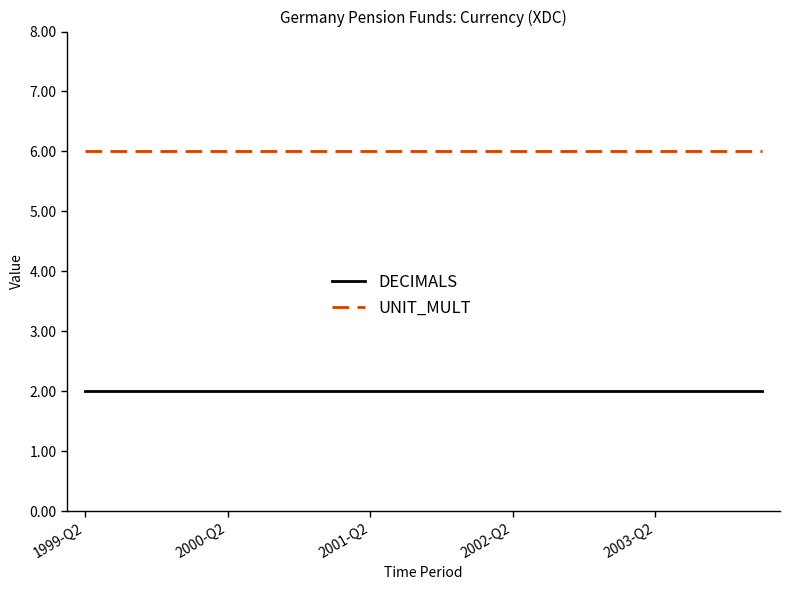

How many lines are shown in the chart?

2